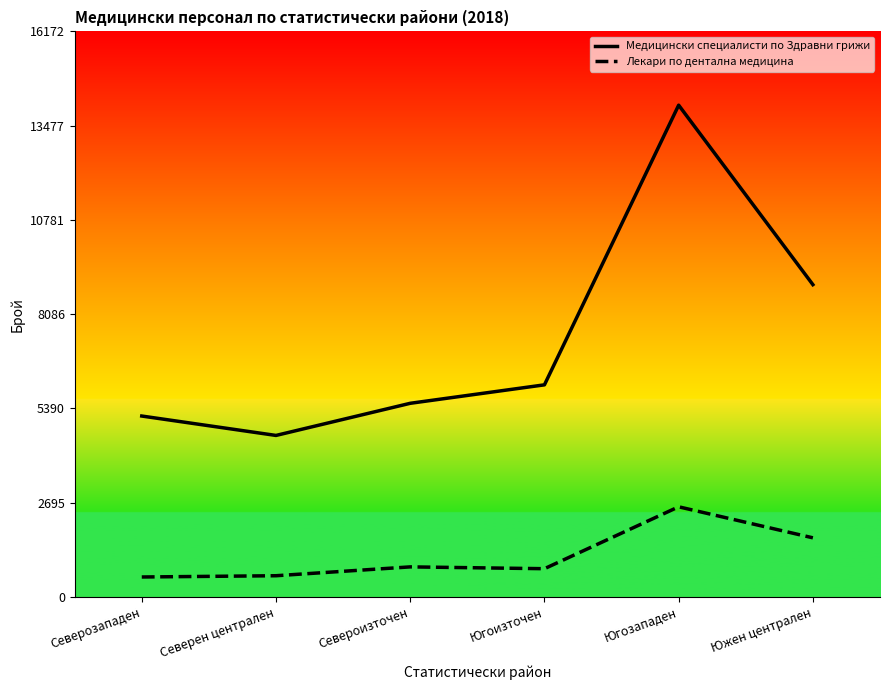

Reading left to right, transcribe all the data shown in this chart.

Медицински специалисти по Здравни грижи: Северозападен=5173	Северен централен=4618	Североизточен=5537	Югоизточен=6065	Югозападен=14063	Южен централен=8930
Лекари по дентална медицина: Северозападен=570	Северен централен=606	Североизточен=859	Югоизточен=807	Югозападен=2577	Южен централен=1690